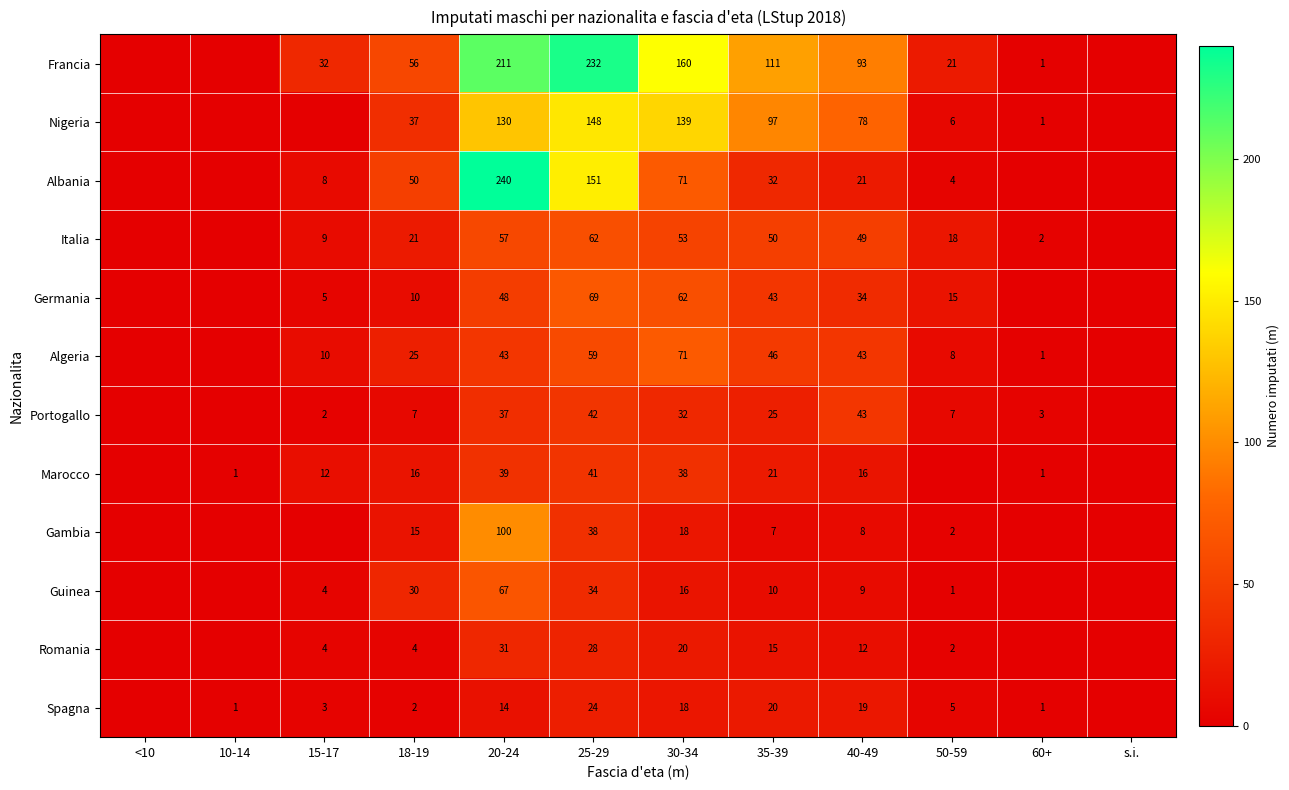

What is the sum of the Gambia values at 18-19 and 20-24?

115